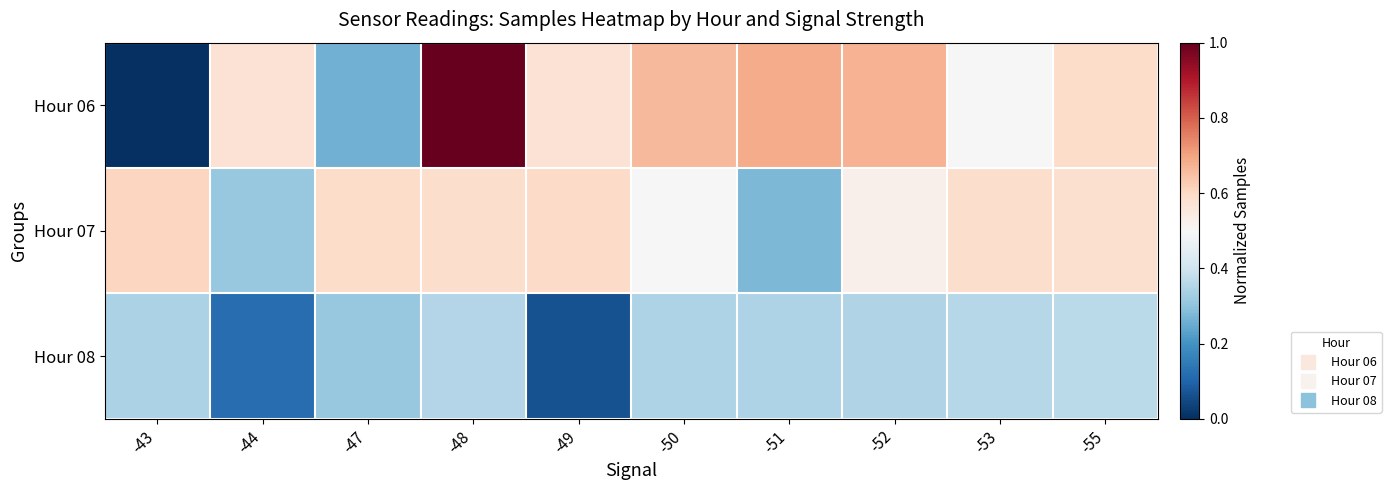

What is the total value across all series at -44?

1.0